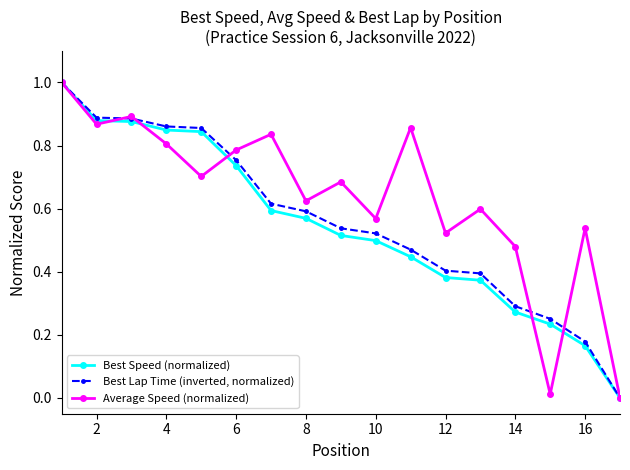

What is the maximum value shown in the chart?

1.0